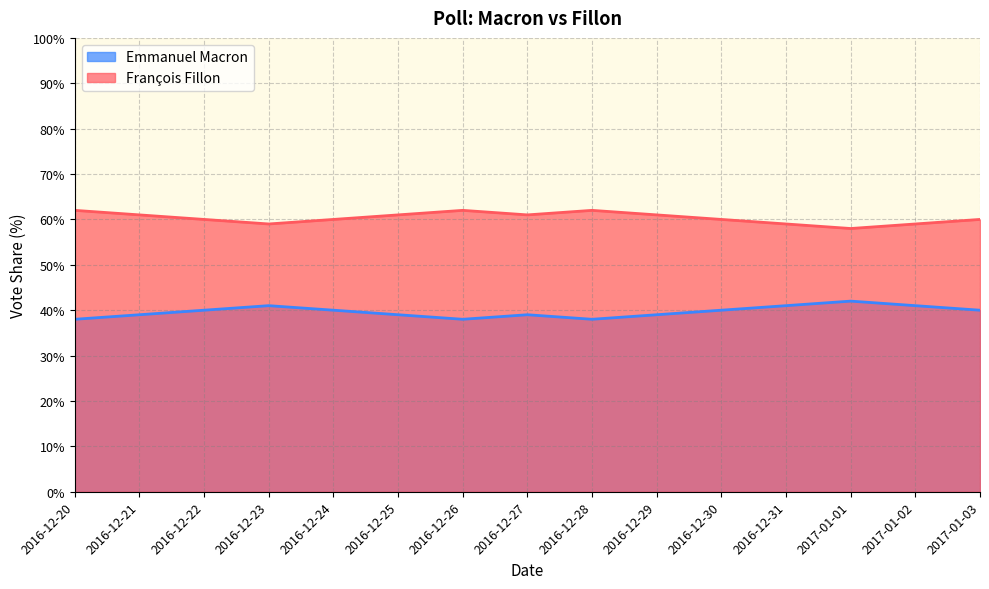

How many data points in François Fillon are less than 60?

4